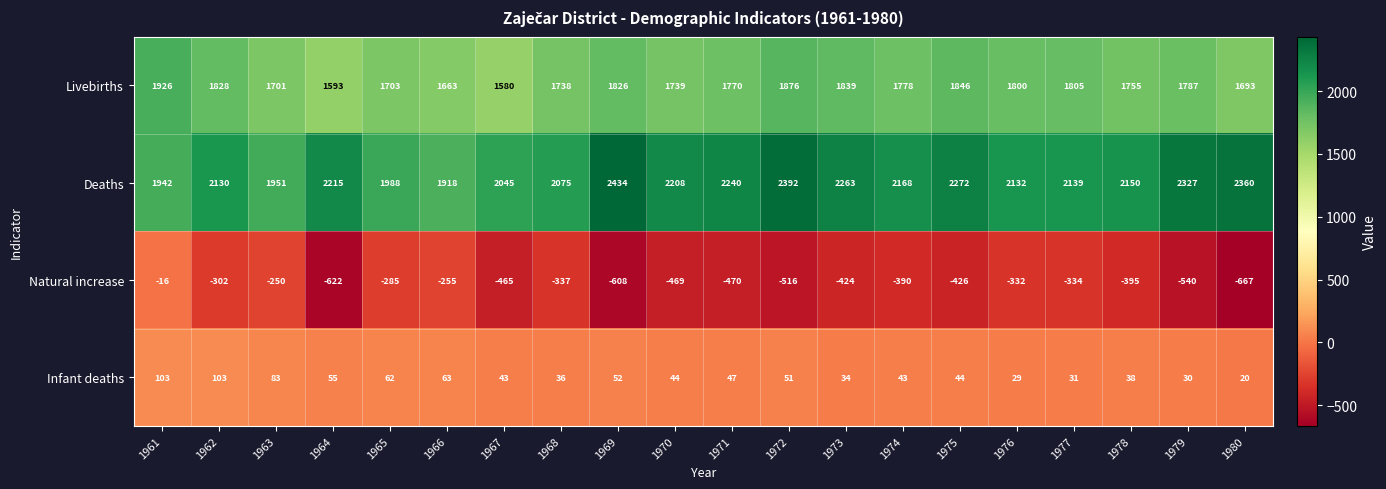

Count the number of data series in this chart.

4